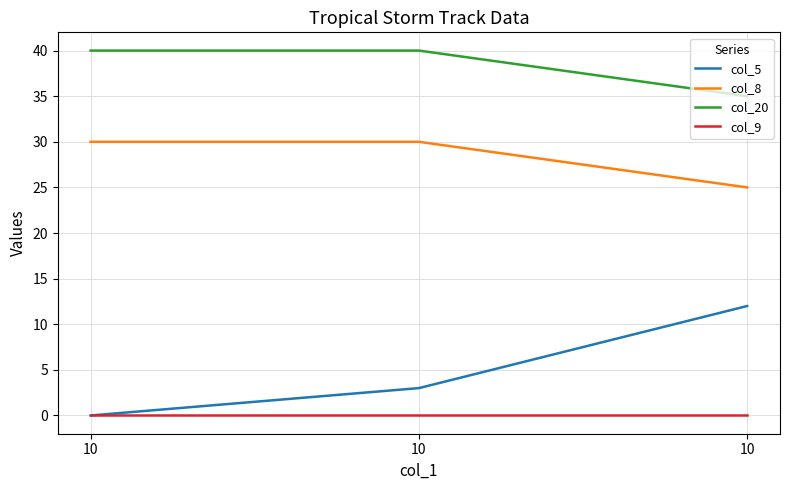

What are all the series names shown in the legend?

col_5, col_8, col_20, col_9